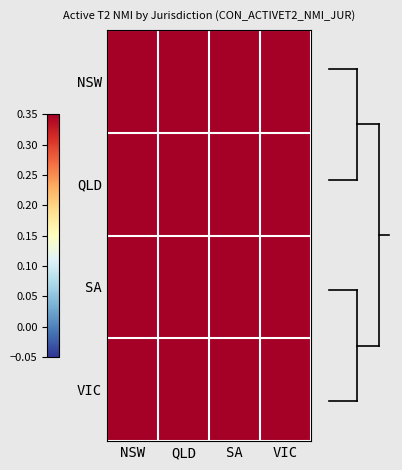

Reading right to left, list all the values displayed in this chart.

NSW: VIC=1.0	SA=1.0	QLD=0.9	NSW=1.0
QLD: VIC=0.9	SA=1.0	QLD=1.0	NSW=0.9
SA: VIC=1.0	SA=1.0	QLD=1.0	NSW=1.0
VIC: VIC=1.0	SA=1.0	QLD=0.9	NSW=1.0